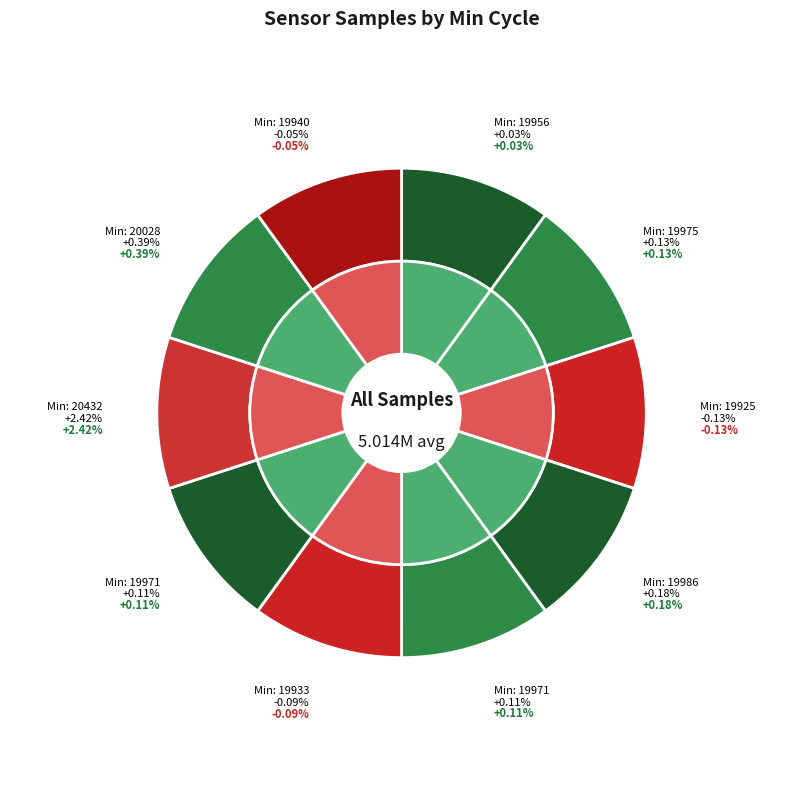

True or false: 19933 accounts for 1% of the total.

False